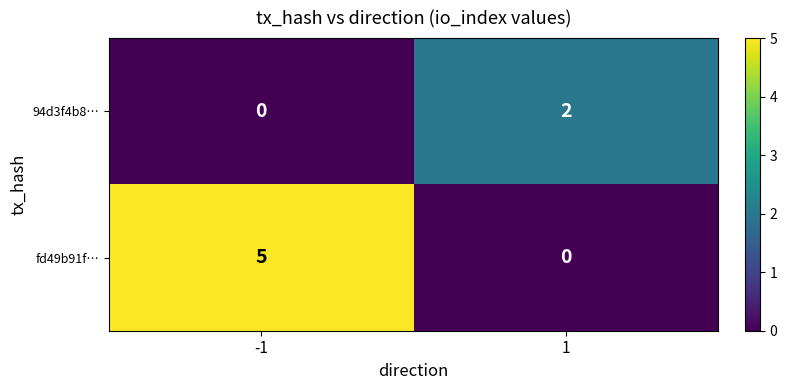

The value of fd49b91f… at -1 is 5. True or false?

True